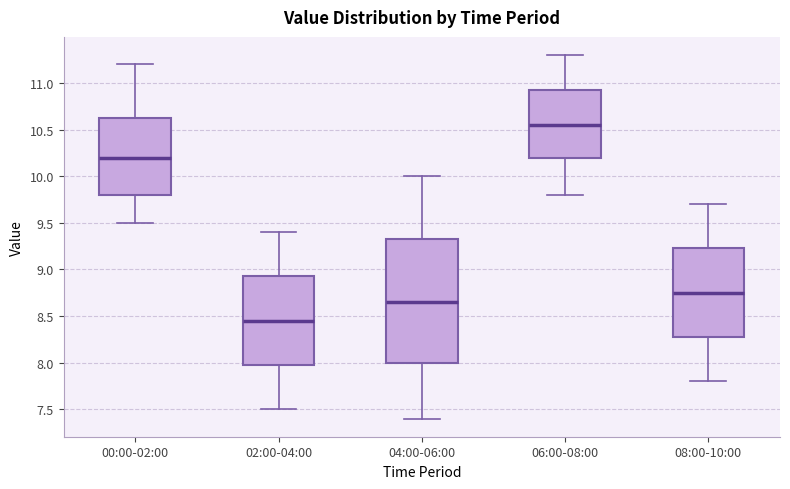

Reading left to right, read every box against the y-axis: the position of its median line, the range the box covers, and the ends of its whiskers. The values are not printed on the chart, so give them approximately, as read against the axis.

00:00-02:00: median 10.20, box 9.80 to 10.65, whiskers 9.50 to 11.20
02:00-04:00: median 8.45, box 8.00 to 8.95, whiskers 7.50 to 9.40
04:00-06:00: median 8.65, box 8.00 to 9.35, whiskers 7.40 to 10.00
06:00-08:00: median 10.55, box 10.20 to 10.95, whiskers 9.80 to 11.30
08:00-10:00: median 8.75, box 8.30 to 9.25, whiskers 7.80 to 9.70